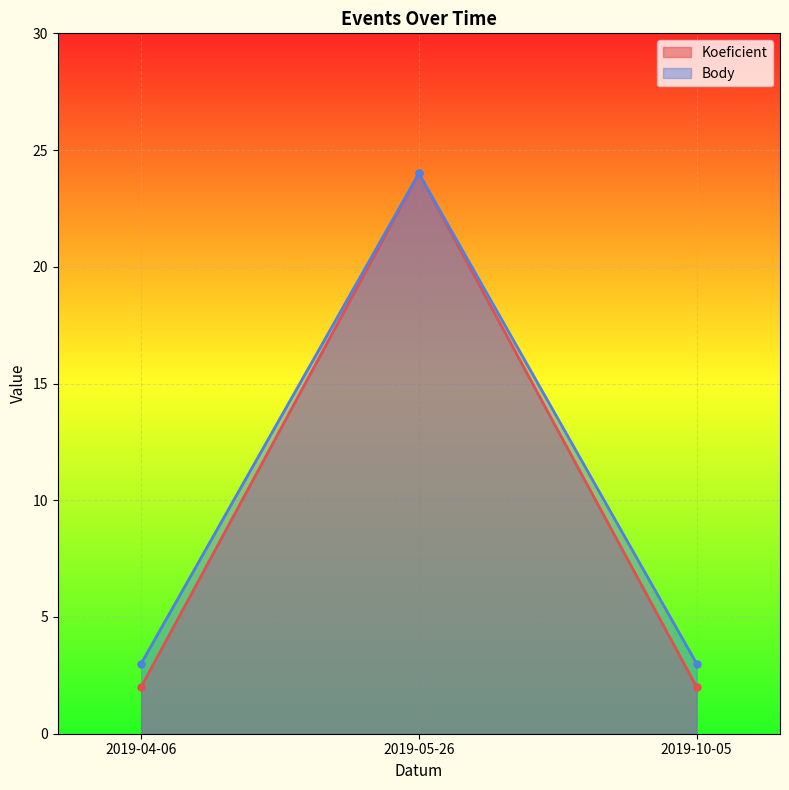

What is the difference between the maximum and minimum values in the Koeficient series?

22